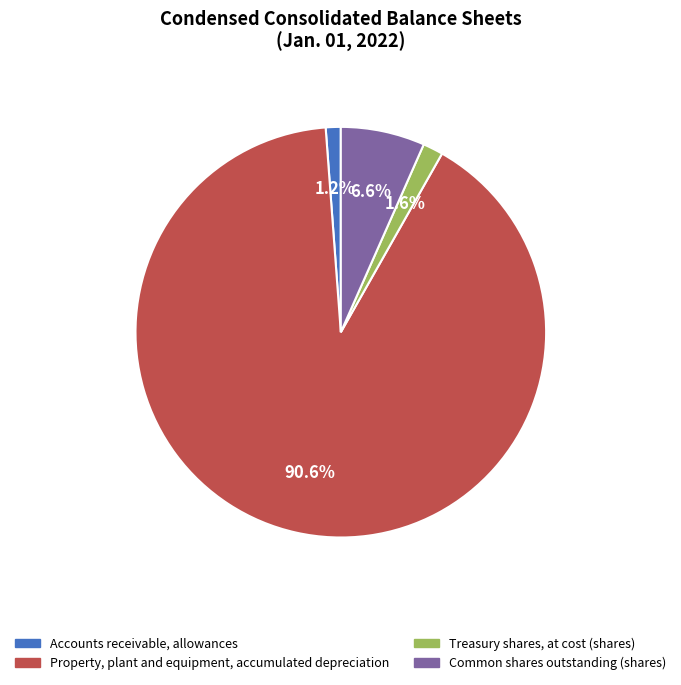

Which has a higher value, Property, plant and equipment, accumulated depreciation or Common shares outstanding (shares)?

Property, plant and equipment, accumulated depreciation